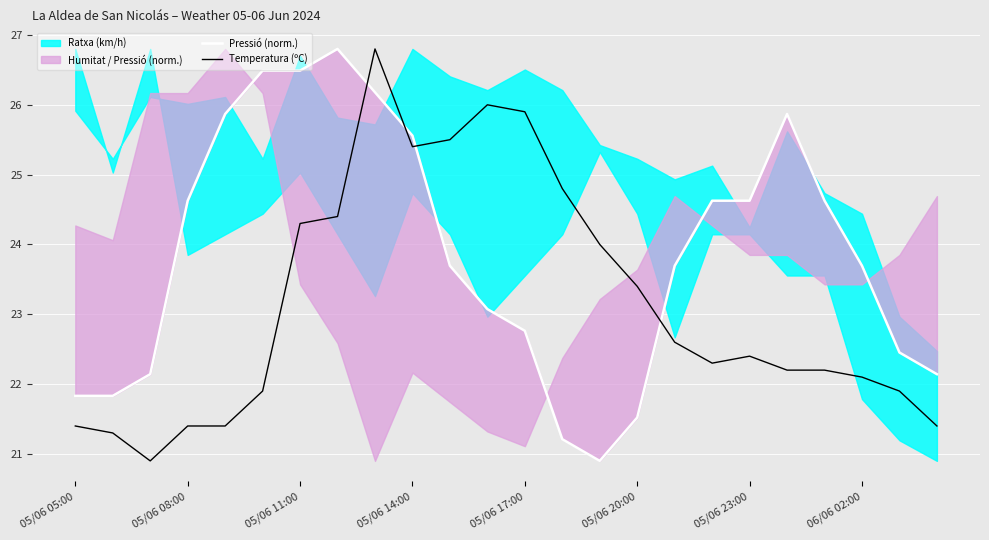

At which label does Temperatura (ºC) first exceed 22?

05/06 11:00